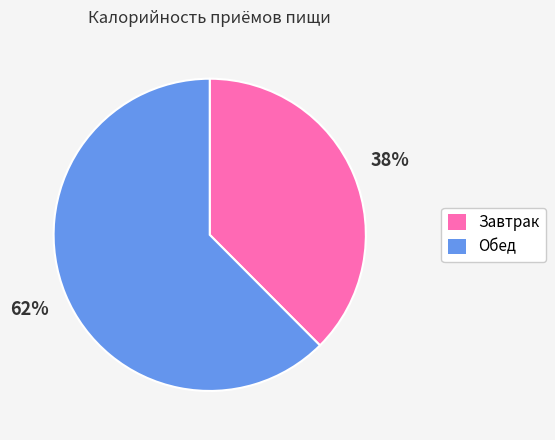

Count the number of slices in the pie.

2